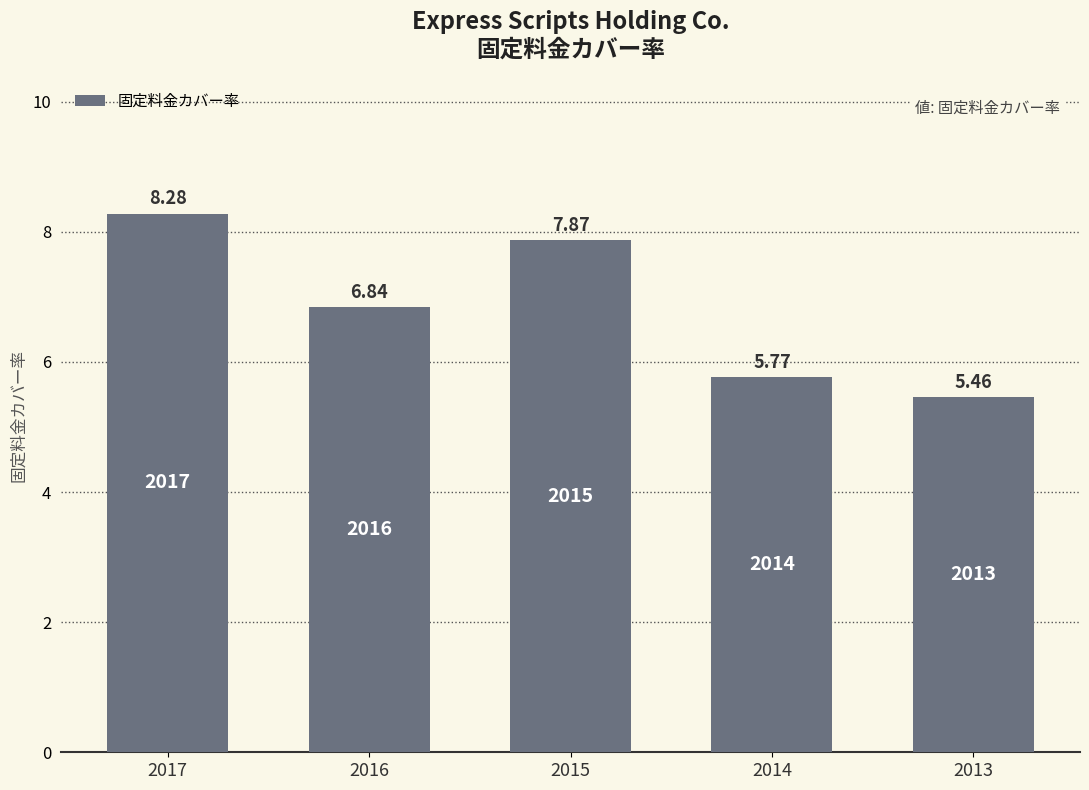

Rank the categories by value from highest to lowest.

2017, 2015, 2016, 2014, 2013